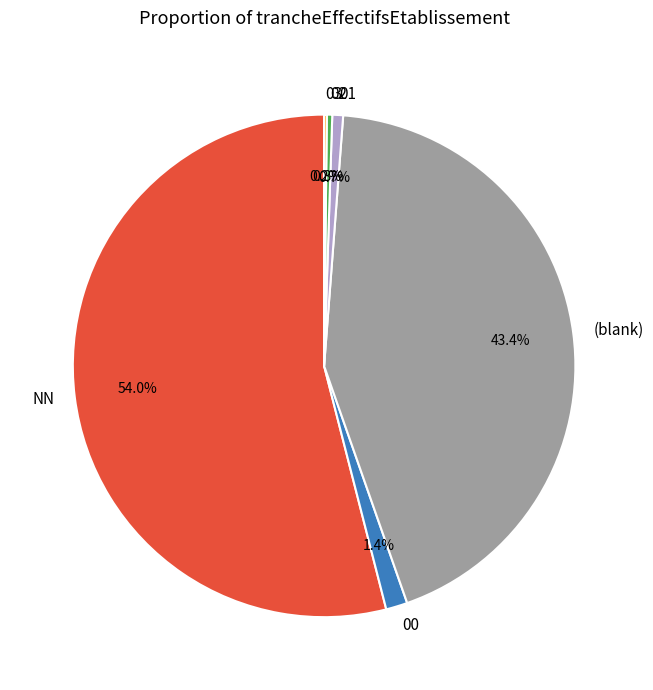

Does (blank) account for over 50% of the chart?

No